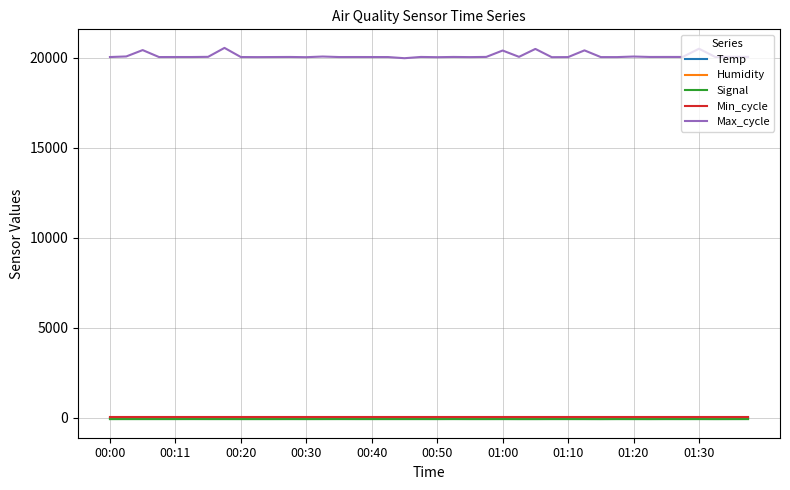

What is the lowest value of the Max_cycle series?

19984.0